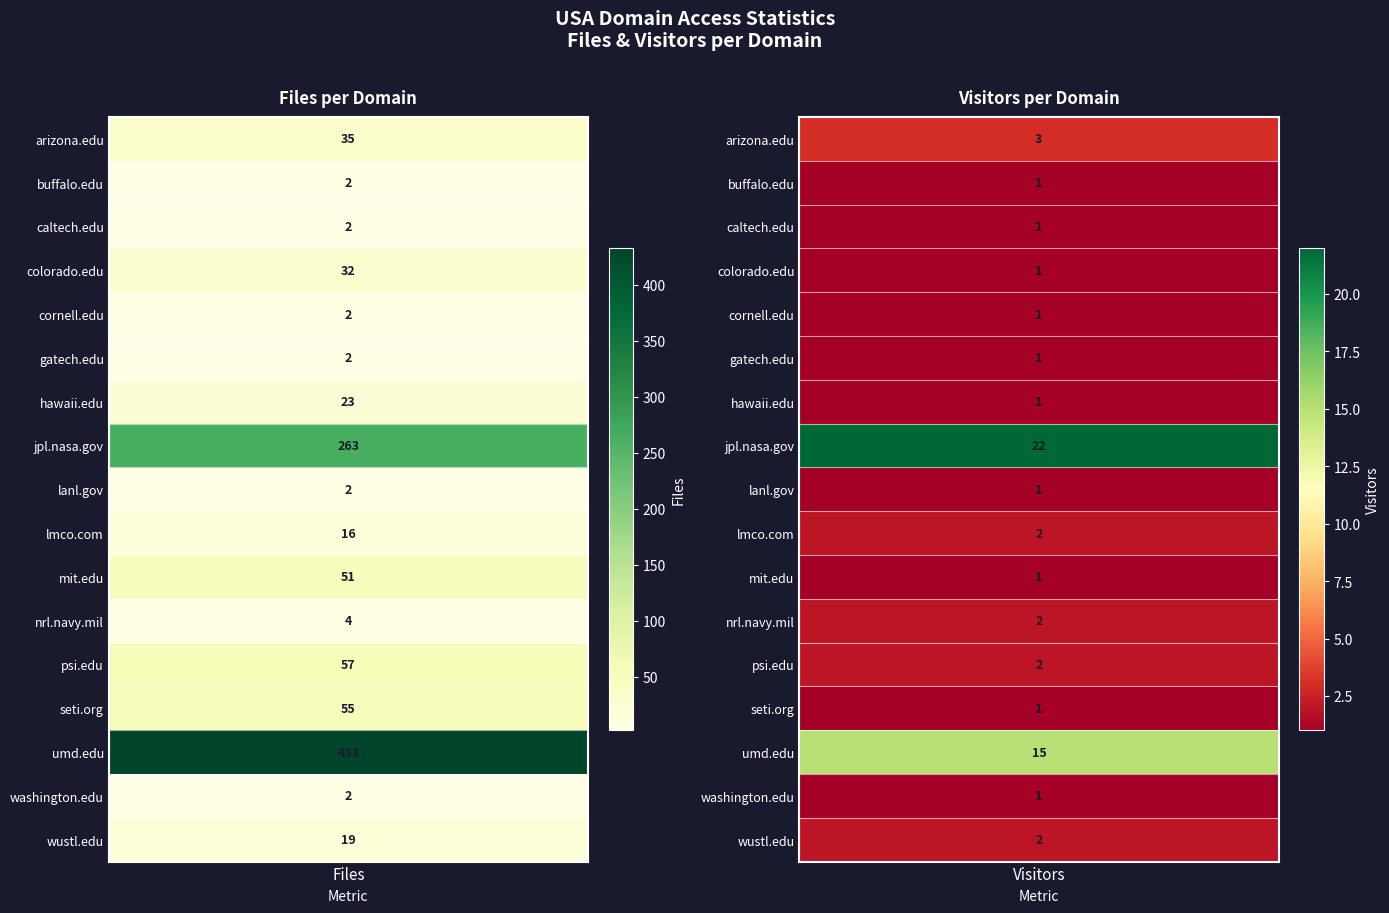

What is the sum of the gatech.edu values at 1 and 0?

3